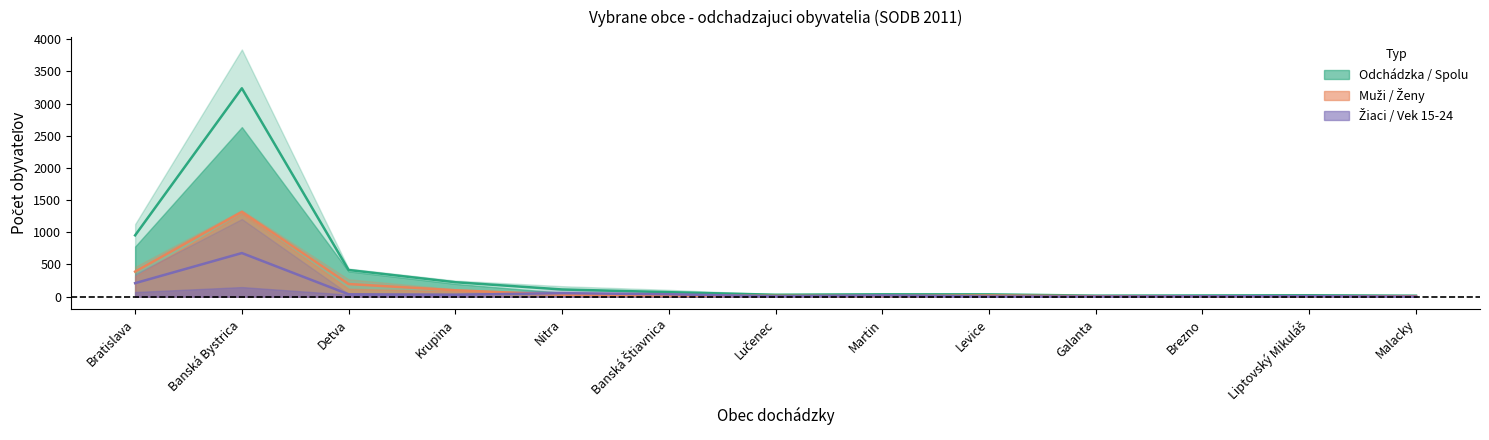

What is the label of the 9th point from the right?

Nitra